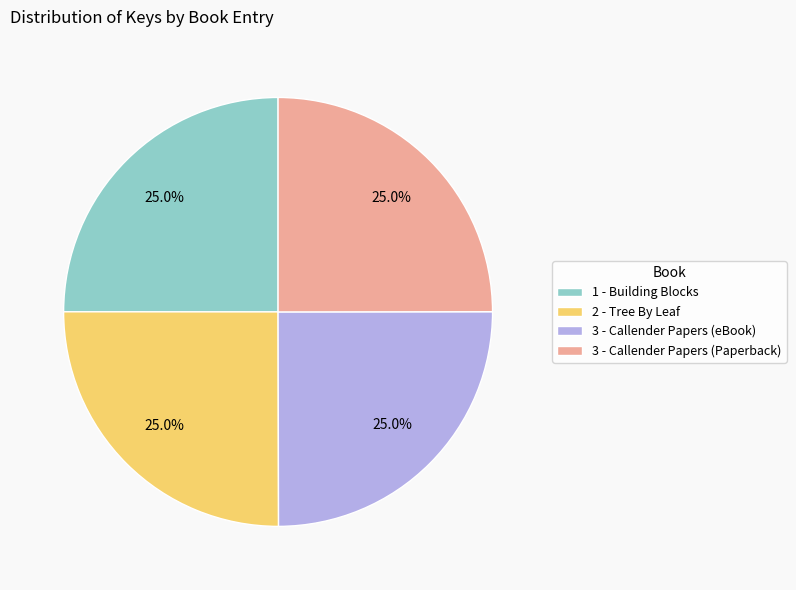

Does 2 - Tree By Leaf represent more than half of the total?

No